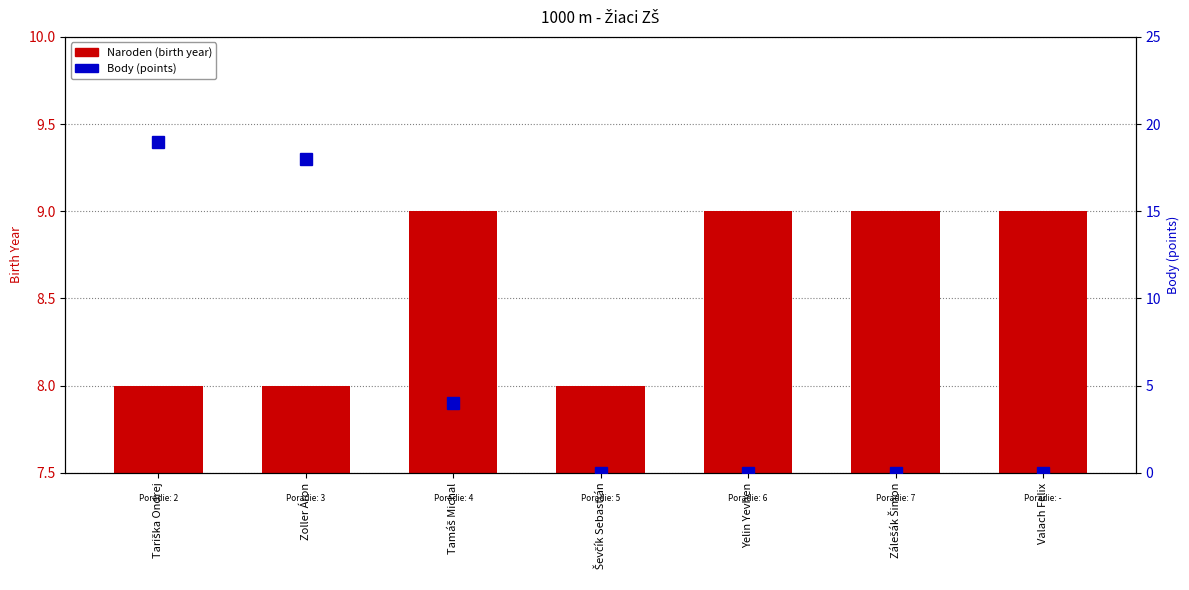

Which category has the highest value across all series?

Tariška Ondrej